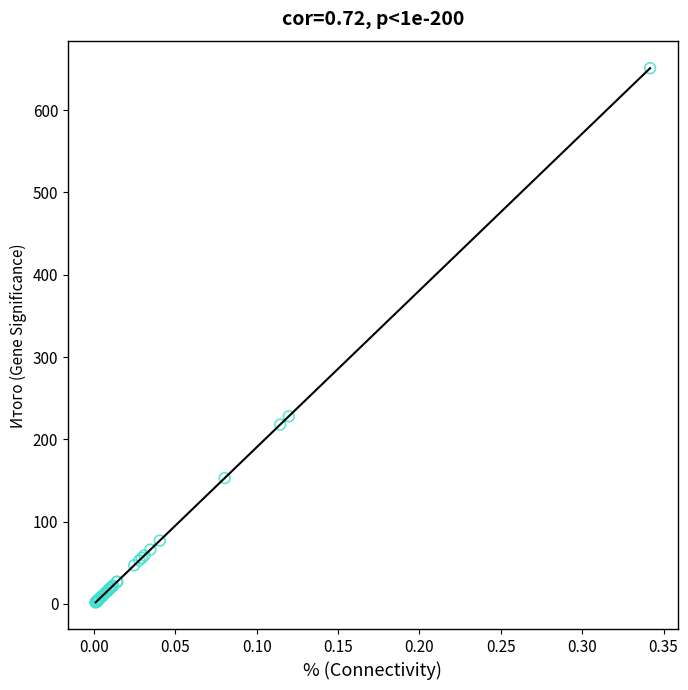

What Y value in the scatter plot is closest to 326?

228